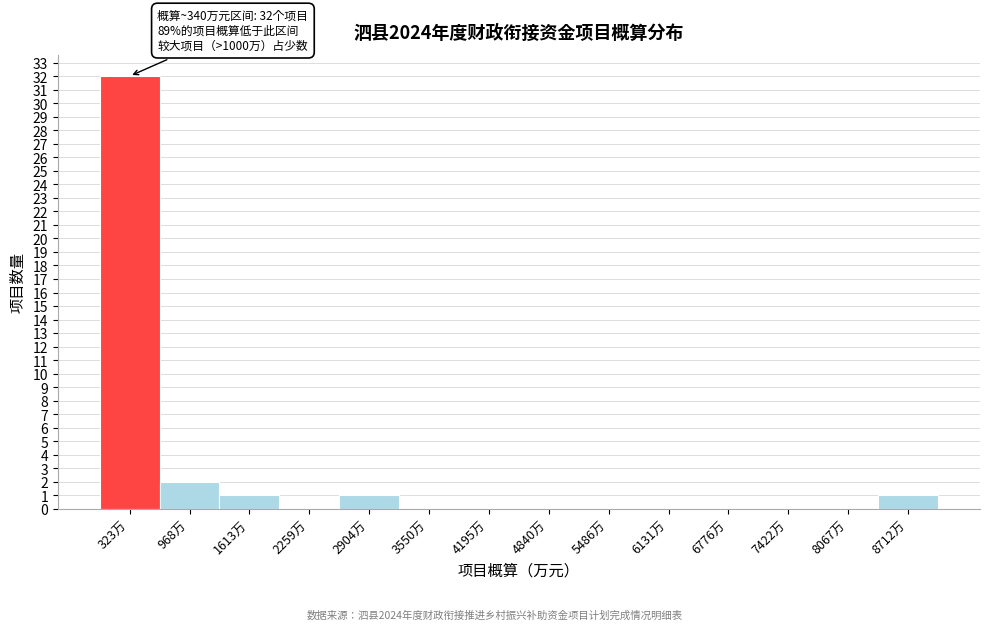

Which range on the x-axis has the tallest bar?

0 to 600